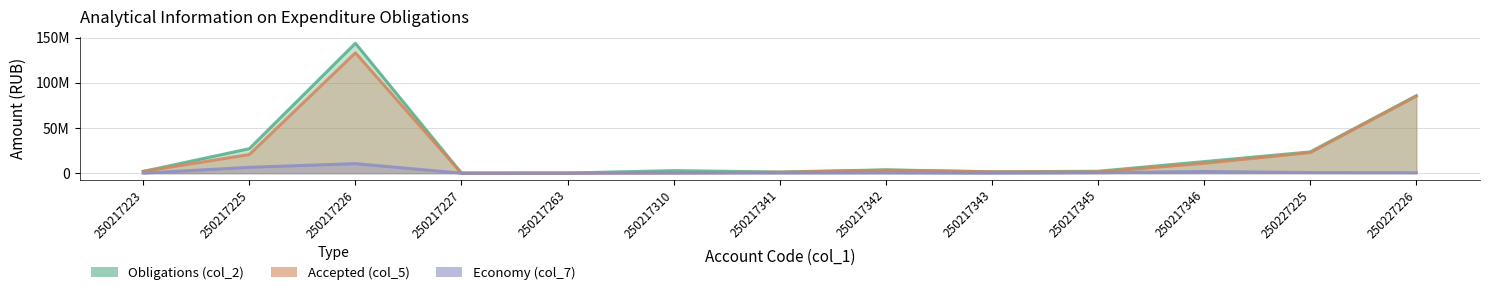

Rank the categories by Obligations (col_2) value from highest to lowest.

250217226, 250227226, 250217225, 250227225, 250217346, 250217342, 250217310, 250217345, 250217223, 250217343, 250217341, 250217263, 250217227